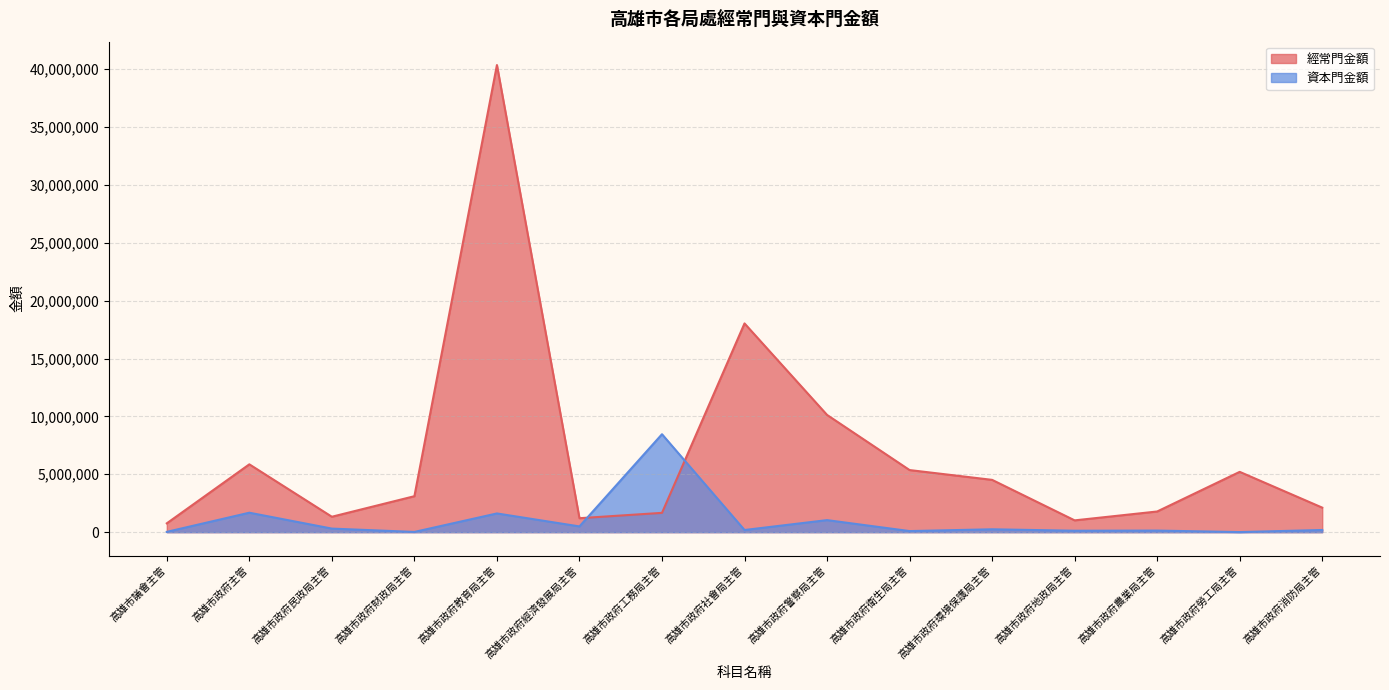

At 高雄市政府工務局主管, list the series in order from largest to smallest.

資本門金額, 經常門金額